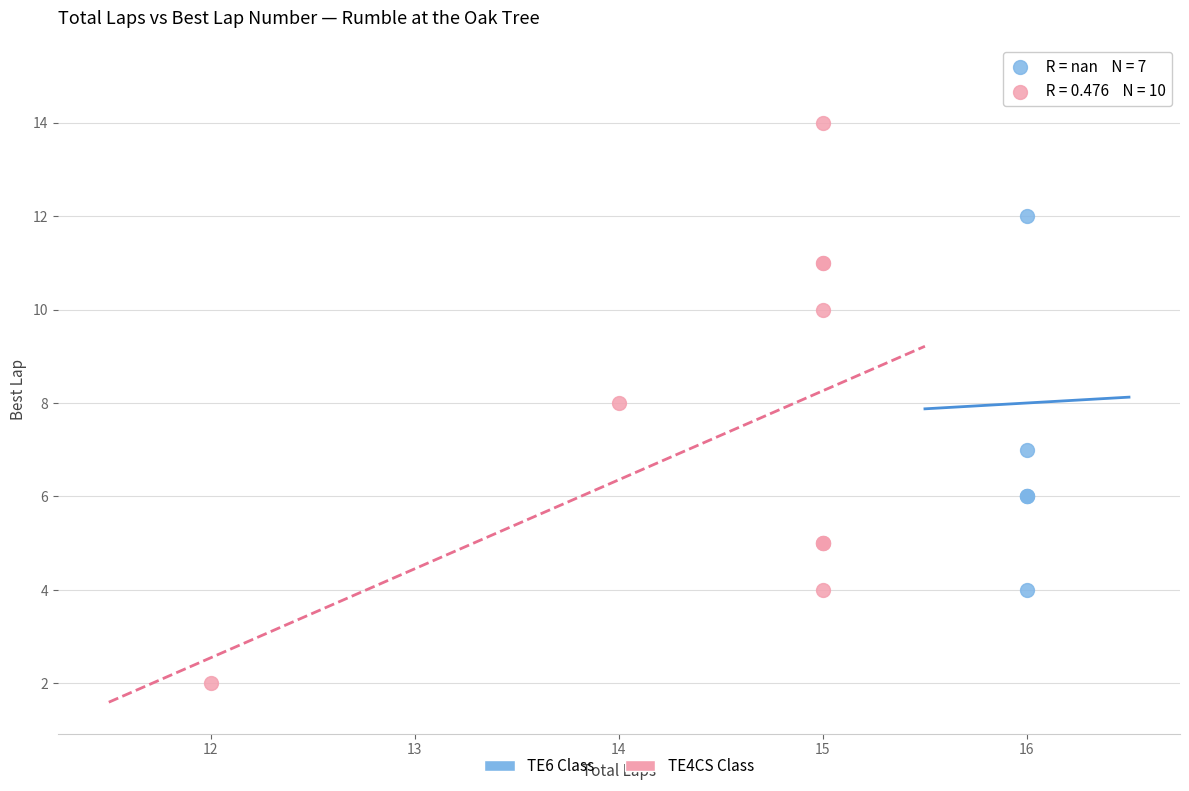

Which series contains the highest Y value?

TE6 Class